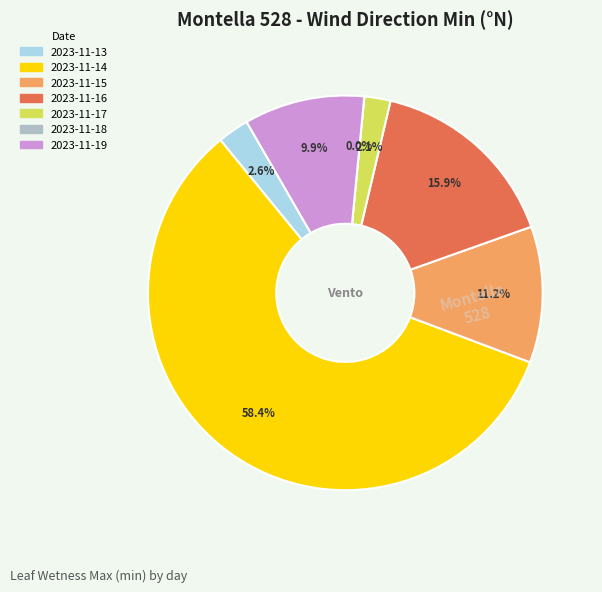

How many segments does this pie chart have?

7